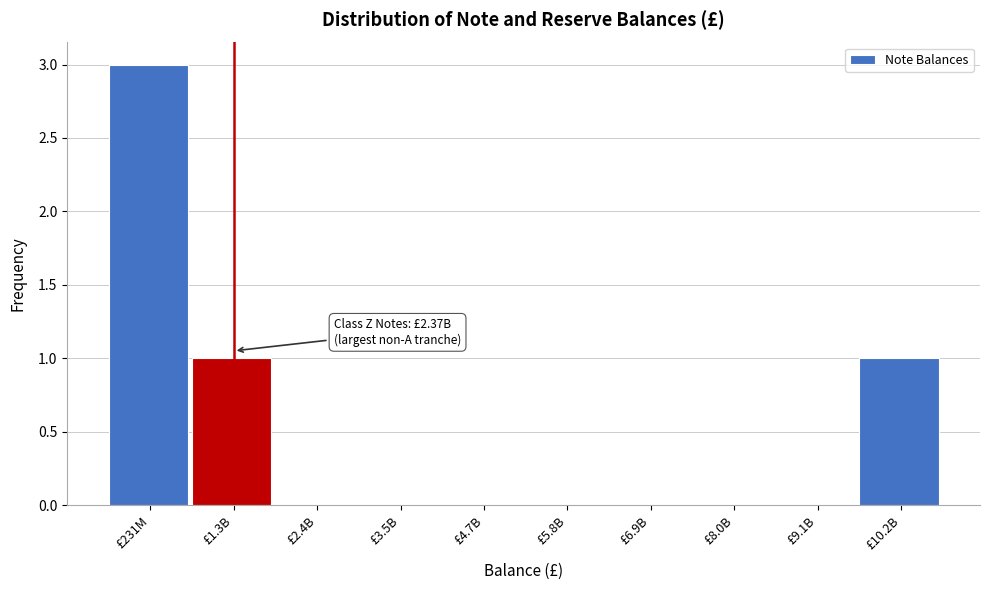

Reading right to left, extract all data points from this chart.

£10.2B=1	£9.1B=0	£8.0B=0	£6.9B=0	£5.8B=0	£4.7B=0	£3.5B=0	£2.4B=0	£1.3B=1	£231M=3